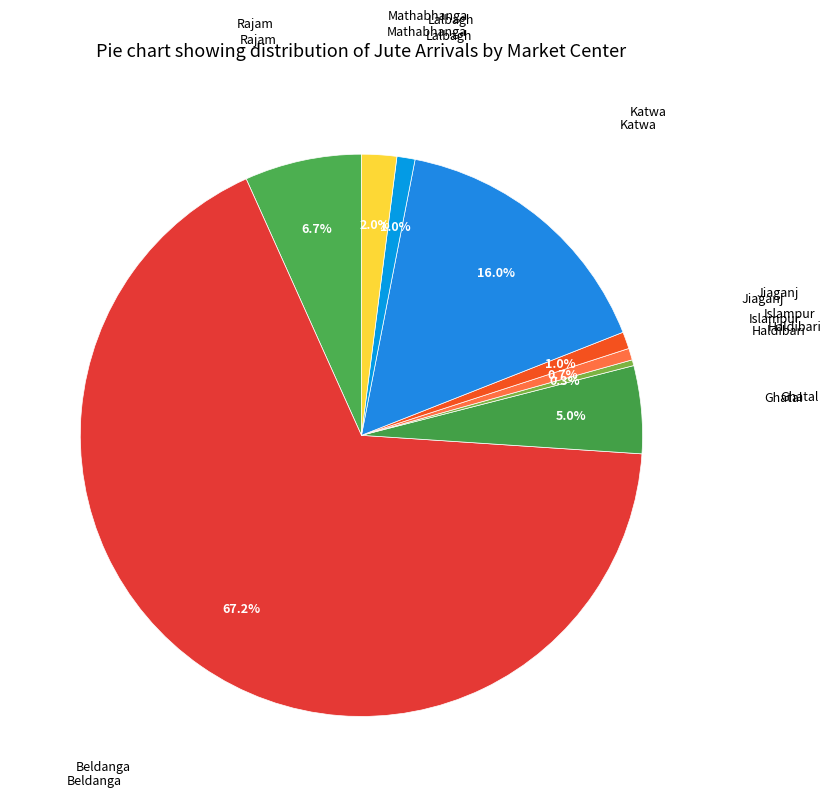

Which slice is the largest?

Beldanga